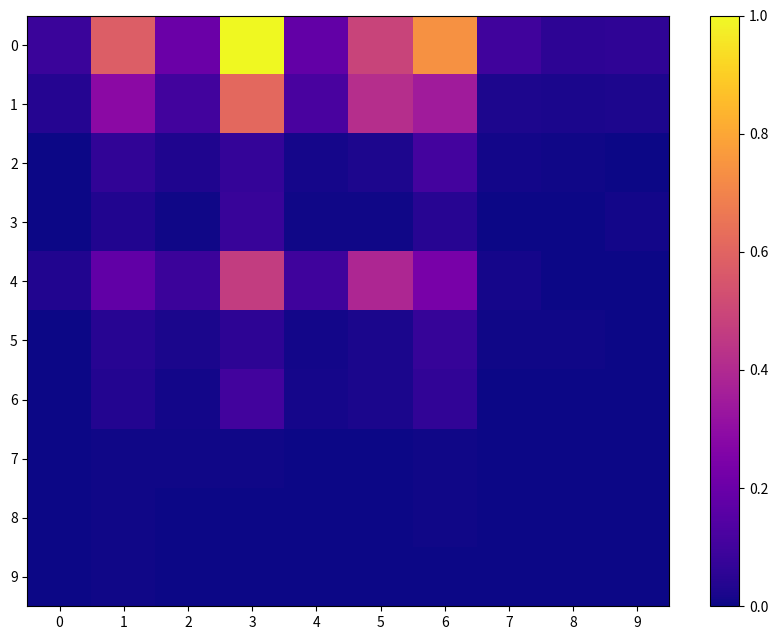

Reading right to left, what are all the values shown in this chart?

0: 9=0.1	8=0.1	7=0.1	6=0.7	5=0.5	4=0.2	3=1.0	2=0.2	1=0.6	0=0.1
1: 9=0.0	8=0.0	7=0.0	6=0.3	5=0.4	4=0.1	3=0.6	2=0.1	1=0.3	0=0.0
2: 9=0.0	8=0.0	7=0.0	6=0.1	5=0.0	4=0.0	3=0.1	2=0.0	1=0.1	0=0.0
3: 9=0.0	8=0.0	7=0.0	6=0.0	5=0.0	4=0.0	3=0.1	2=0.0	1=0.0	0=0.0
4: 9=0.0	8=0.0	7=0.0	6=0.2	5=0.4	4=0.1	3=0.5	2=0.1	1=0.2	0=0.0
5: 9=0.0	8=0.0	7=0.0	6=0.1	5=0.0	4=0.0	3=0.1	2=0.0	1=0.0	0=0.0
6: 9=0.0	8=0.0	7=0.0	6=0.1	5=0.0	4=0.0	3=0.1	2=0.0	1=0.0	0=0.0
7: 9=0.0	8=0.0	7=0.0	6=0.0	5=0.0	4=0.0	3=0.0	2=0.0	1=0.0	0=0.0
8: 9=0.0	8=0.0	7=0.0	6=0.0	5=0.0	4=0.0	3=0.0	2=0.0	1=0.0	0=0.0
9: 9=0.0	8=0.0	7=0.0	6=0.0	5=0.0	4=0.0	3=0.0	2=0.0	1=0.0	0=0.0